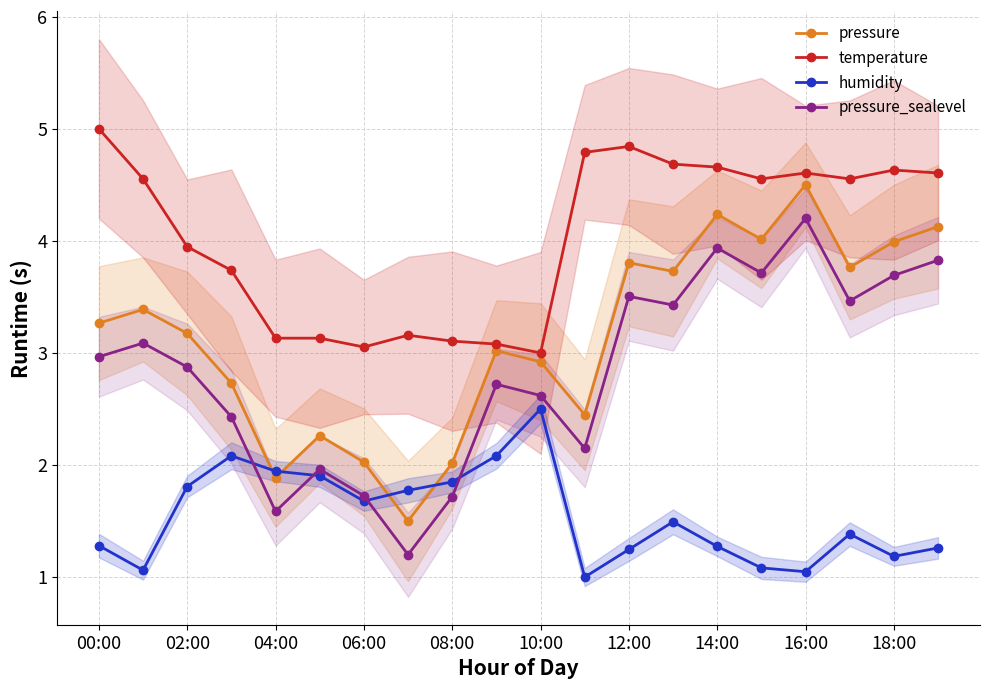

Reading left to right, transcribe all the data shown in this chart.

pressure: 3.3	3.4	3.2	2.7	1.9	2.3	2.0	1.5	2.0	3.0	2.9	2.4	3.8	3.7	4.2	4.0	4.5	3.8	4.0	4.1
temperature: 5.0	4.6	3.9	3.7	3.1	3.1	3.1	3.2	3.1	3.1	3.0	4.8	4.8	4.7	4.7	4.6	4.6	4.6	4.6	4.6
humidity: 1.3	1.1	1.8	2.1	1.9	1.9	1.7	1.8	1.8	2.1	2.5	1.0	1.2	1.5	1.3	1.1	1.0	1.4	1.2	1.3
pressure_sealevel: 3.0	3.1	2.9	2.4	1.6	2.0	1.7	1.2	1.7	2.7	2.6	2.1	3.5	3.4	3.9	3.7	4.2	3.5	3.7	3.8